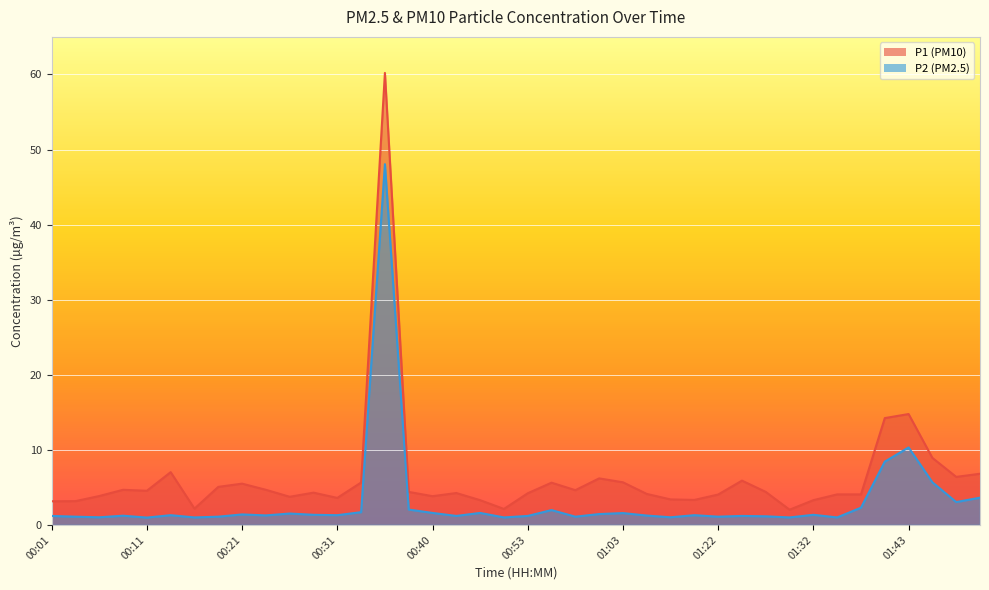

How many interior local valleys does the P2 series have?

13